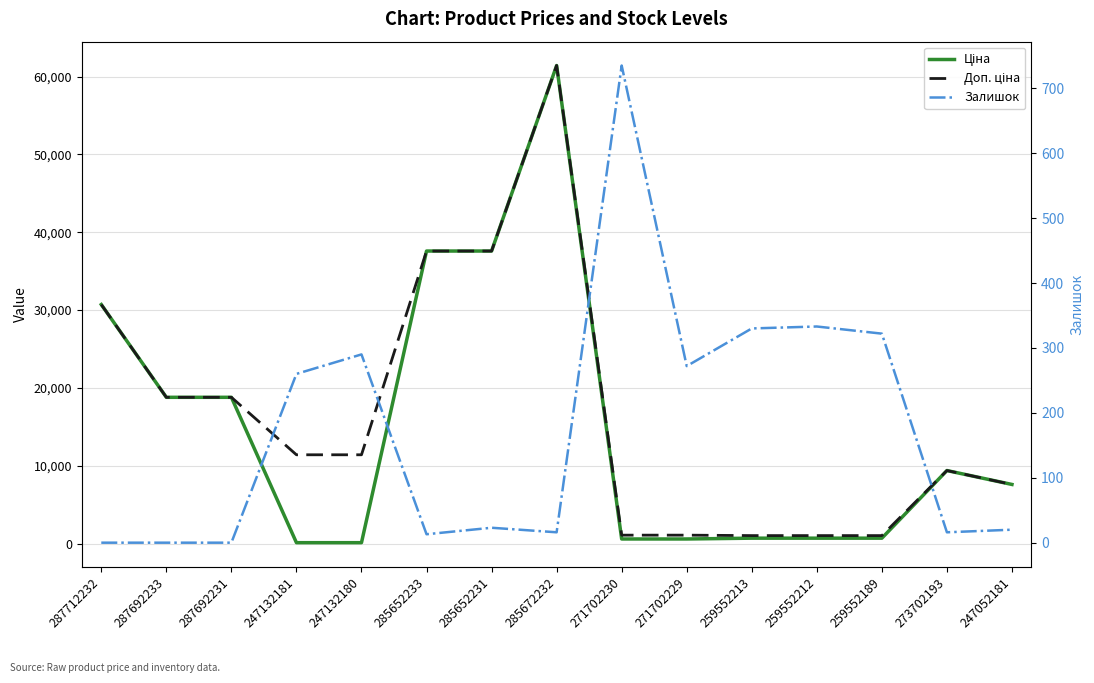

Reading right to left, list all the values displayed in this chart.

Ціна: 247052181=7596.5	273702193=9384.0	259552189=693.7	259552212=693.7	259552213=693.7	271702229=589.9	271702230=589.9	285672232=61434.3	285652231=37593.6	285652233=37593.6	247132180=114.1	247132181=114.1	287692231=18796.8	287692233=18796.8	287712232=30717.1
Доп. ціна: 247052181=7596.5	273702193=9384.0	259552189=1024.6	259552212=1024.6	259552213=1024.6	271702229=1081.7	271702230=1081.7	285672232=61434.3	285652231=37593.6	285652233=37593.6	247132180=11410.0	247132181=11410.0	287692231=18796.8	287692233=18796.8	287712232=30717.1
Залишок: 247052181=20.0	273702193=16.0	259552189=322.0	259552212=333.0	259552213=330.0	271702229=272.0	271702230=735.0	285672232=16.0	285652231=23.0	285652233=13.0	247132180=290.0	247132181=260.0	287692231=0.0	287692233=0.0	287712232=0.0